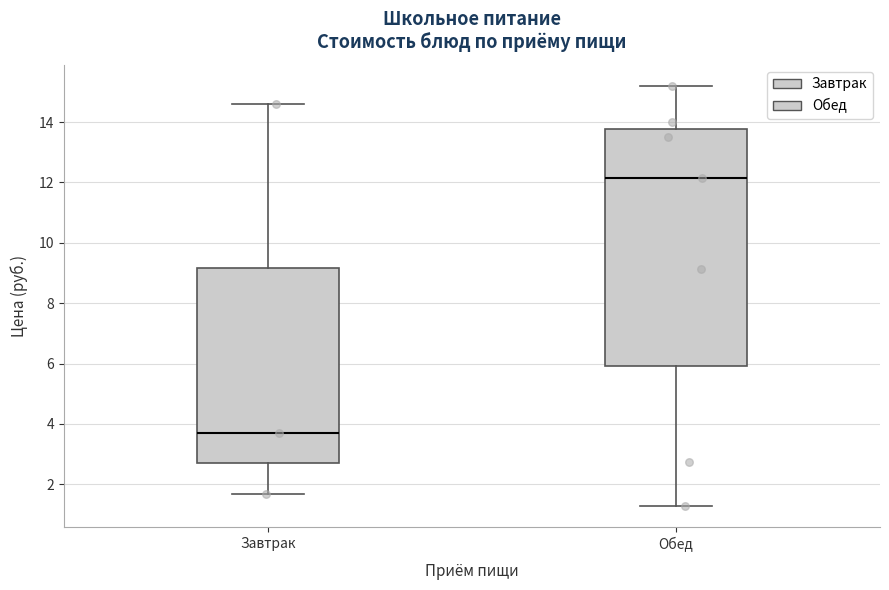

Reading left to right, read every box against the y-axis: the position of its median line, the range the box covers, and the ends of its whiskers. The values are not printed on the chart, so give them approximately, as read against the axis.

Завтрак: median 3.8, box 2.6 to 9.2, whiskers 1.6 to 14.6
Обед: median 12.2, box 6.0 to 13.8, whiskers 1.2 to 15.2